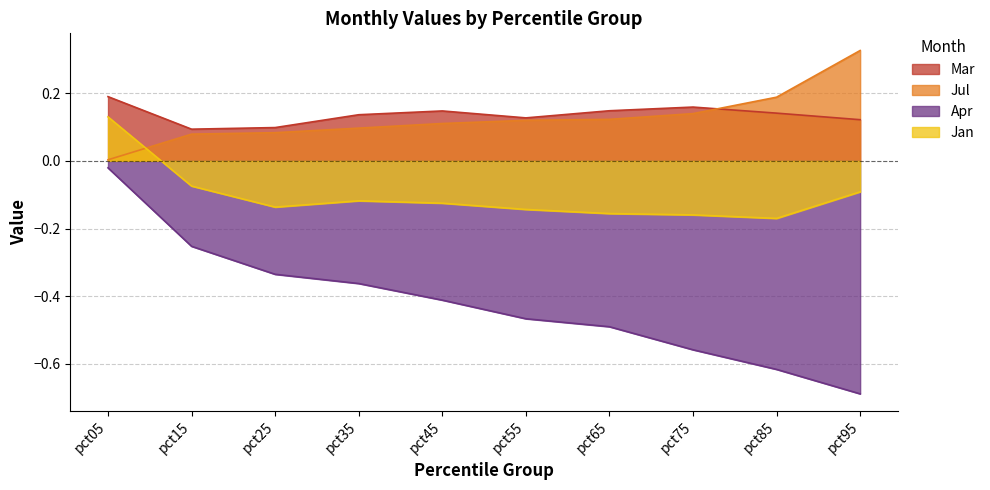

At which category is the sum across all series the highest?

pct05